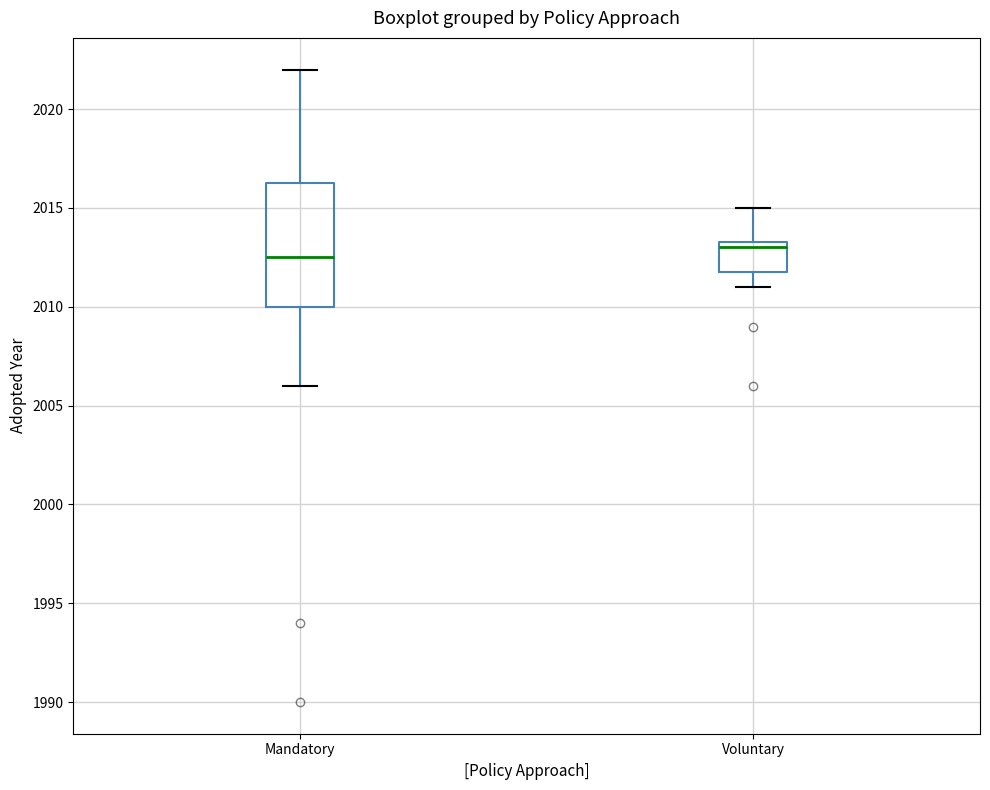

Reading left to right, read every box against the y-axis: the position of its median line, the range the box covers, and the ends of its whiskers. The values are not printed on the chart, so give them approximately, as read against the axis.

Mandatory: median 2012.5, box 2010.0 to 2016.5, whiskers 2006.0 to 2022.0
Voluntary: median 2013.0, box 2012.0 to 2013.5, whiskers 2011.0 to 2015.0